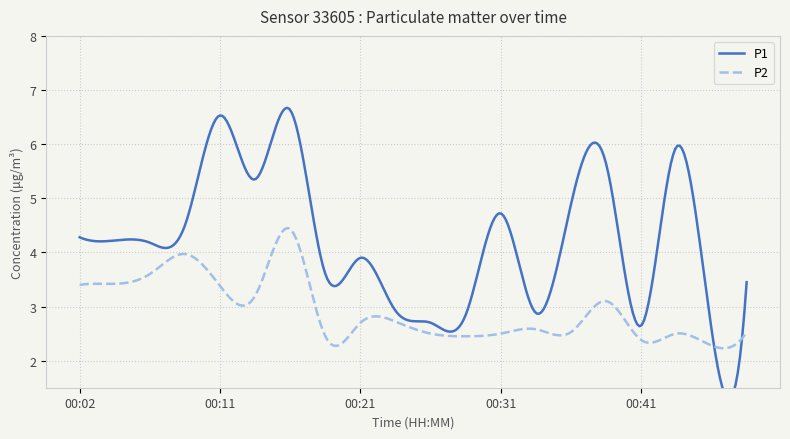

What is the average value of the P2 series?

2.9